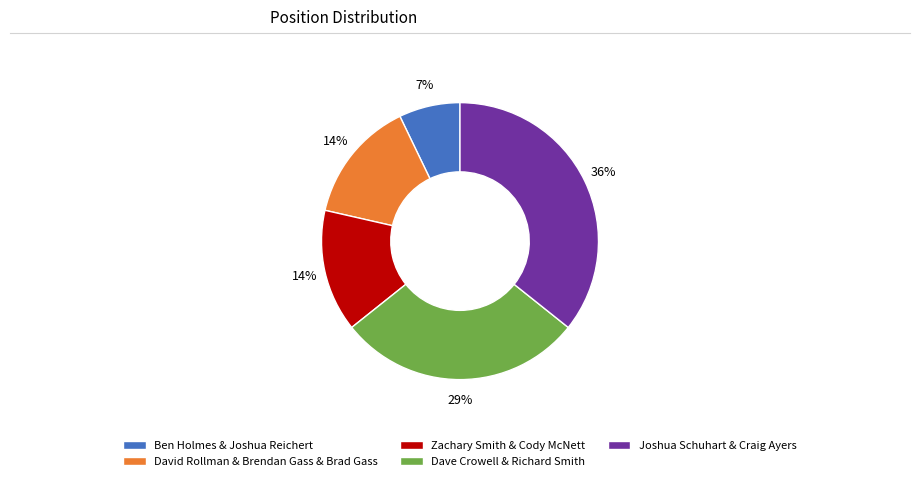

Between Joshua Schuhart & Craig Ayers and David Rollman & Brendan Gass & Brad Gass, which is larger?

Joshua Schuhart & Craig Ayers